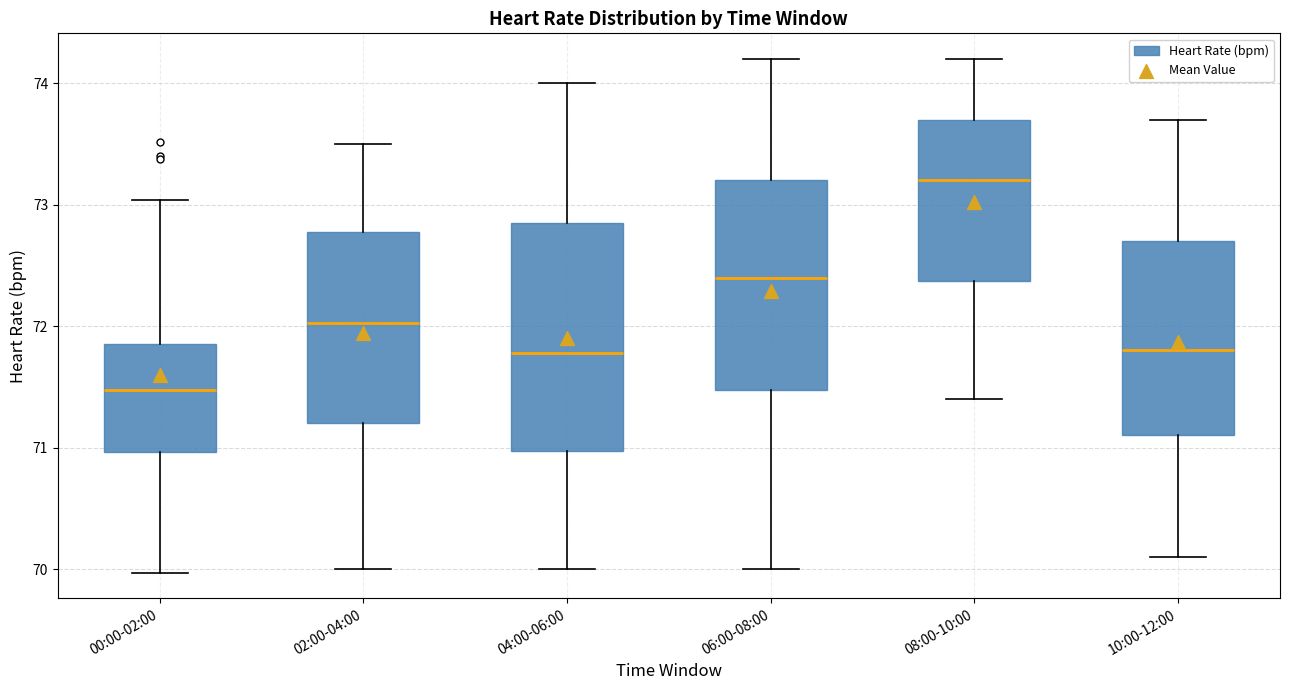

Which box is the tallest, from its lower edge to its upper edge?

04:00-06:00